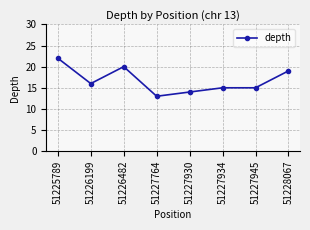

Is it true that the value at 51225789 is 22?

True